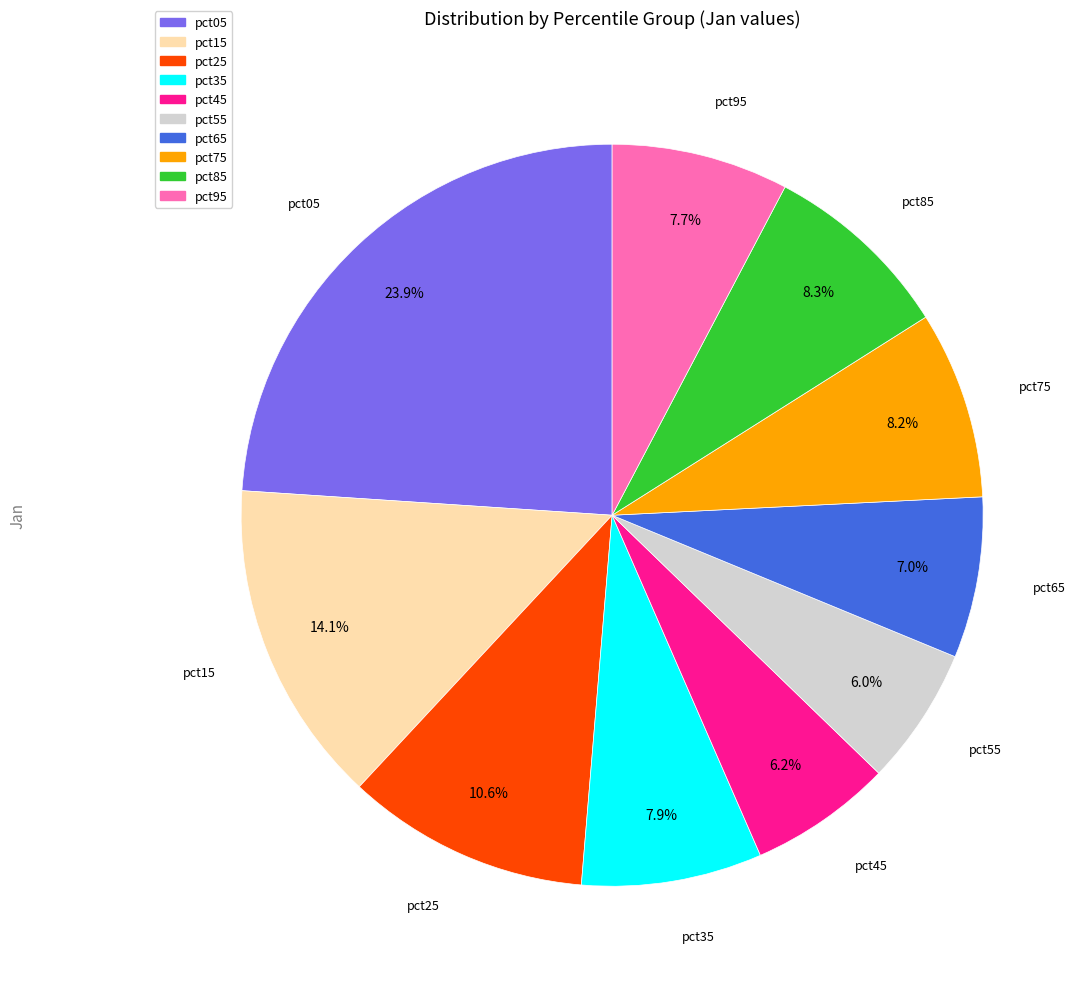

What is the total percentage of pct35 and pct95?

15.6%